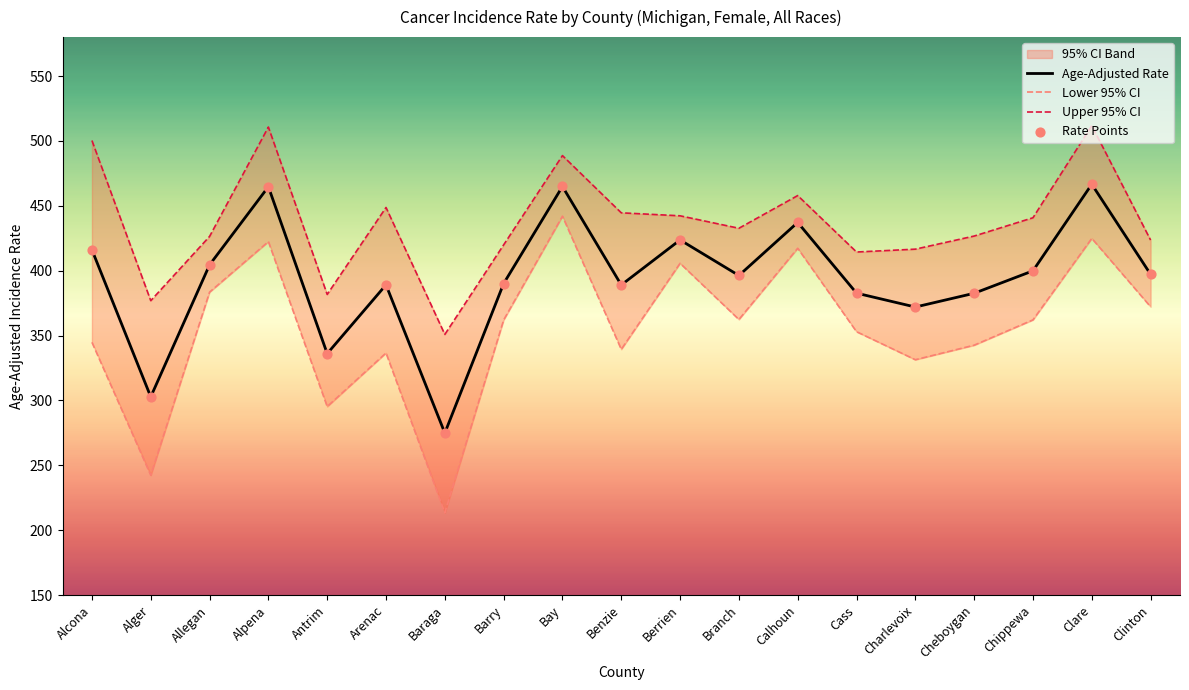

Which series reaches the maximum Y coordinate?

Upper 95% CI